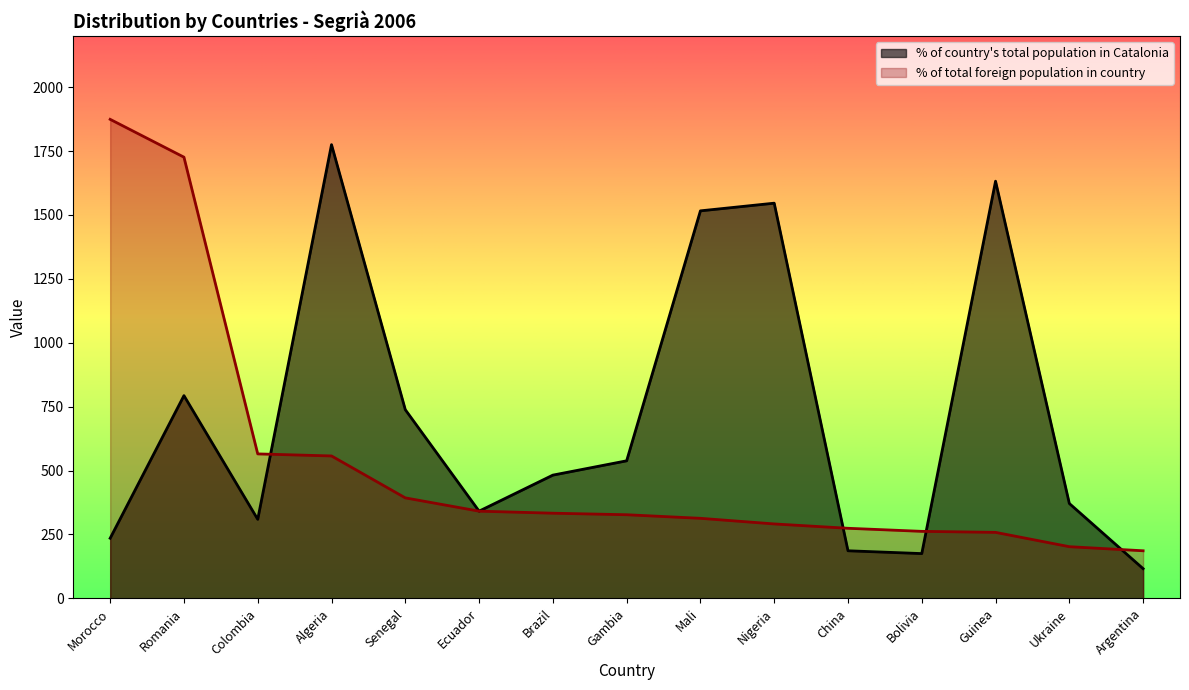

What is the difference between the % of country total pop in Catalonia values at Romania and Ukraine?

422